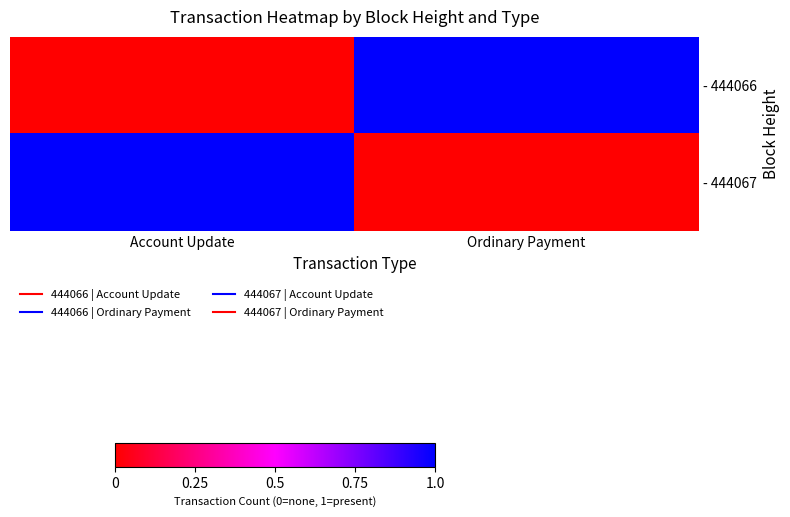

What is the greatest value displayed?

1